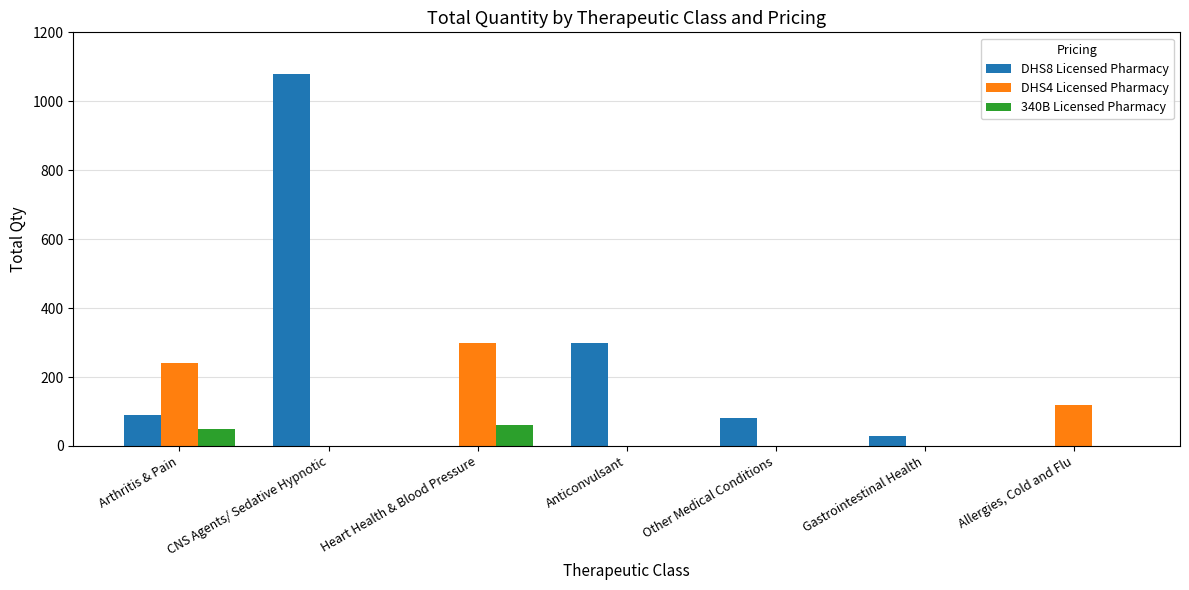

Are the bars grouped side by side (vs. stacked)?

Yes